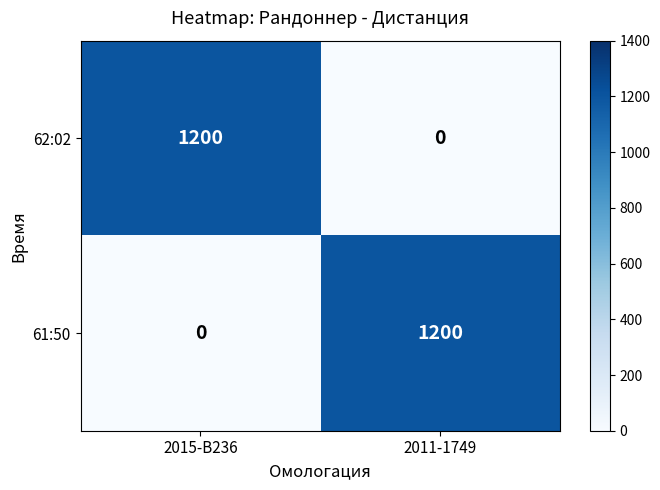

What is the total value across all series at 2015-B236?

1200